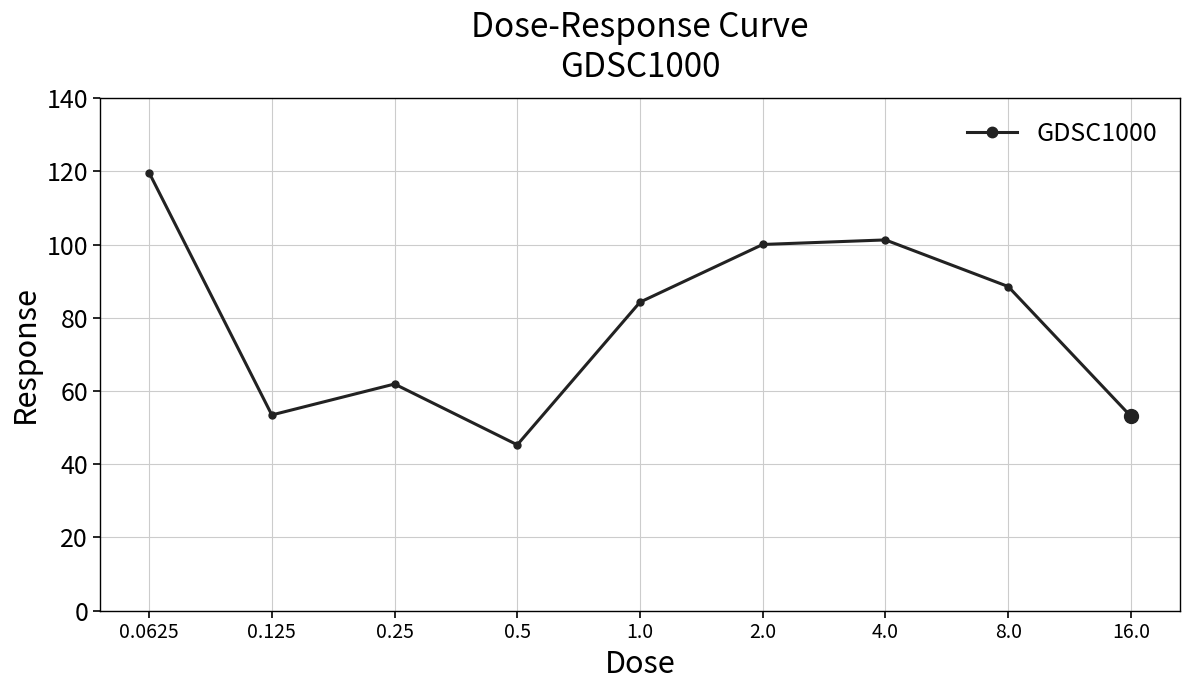

How many lines are shown in the chart?

1